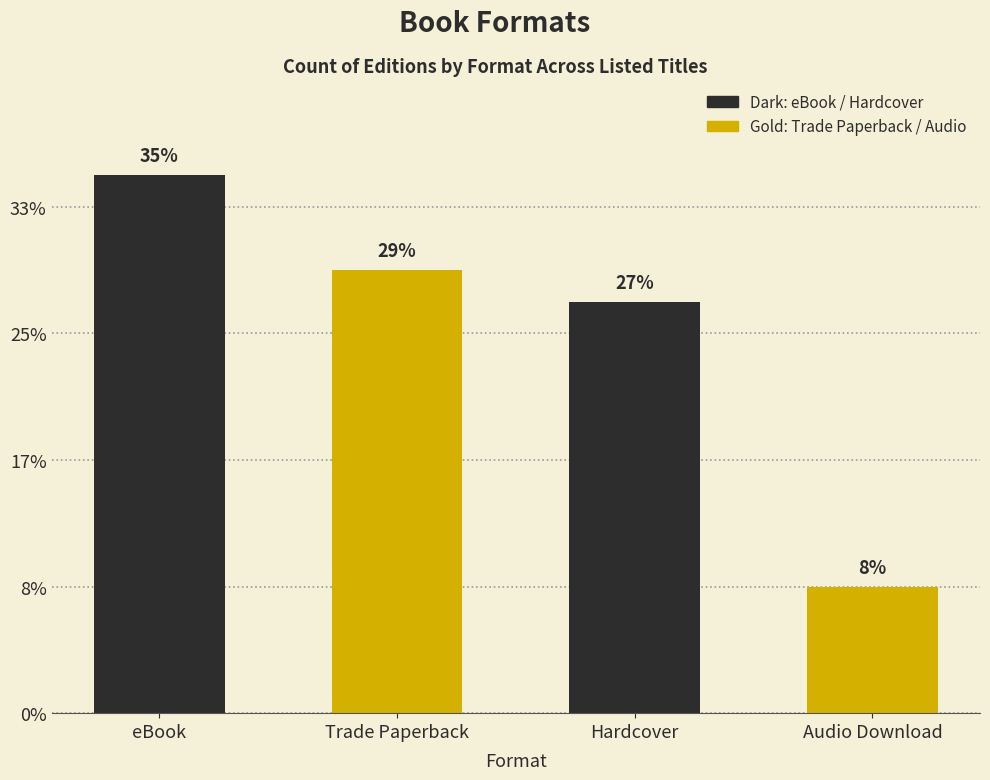

Are the bars horizontal?

No